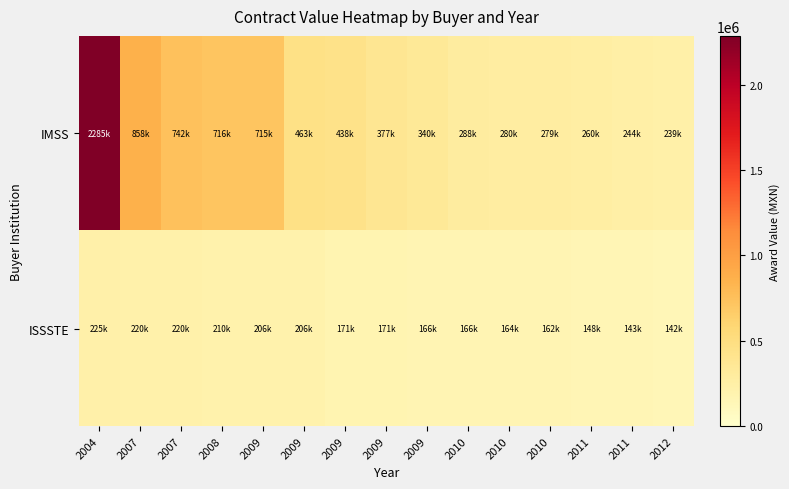

What is the maximum value shown in the chart?

2285123.1